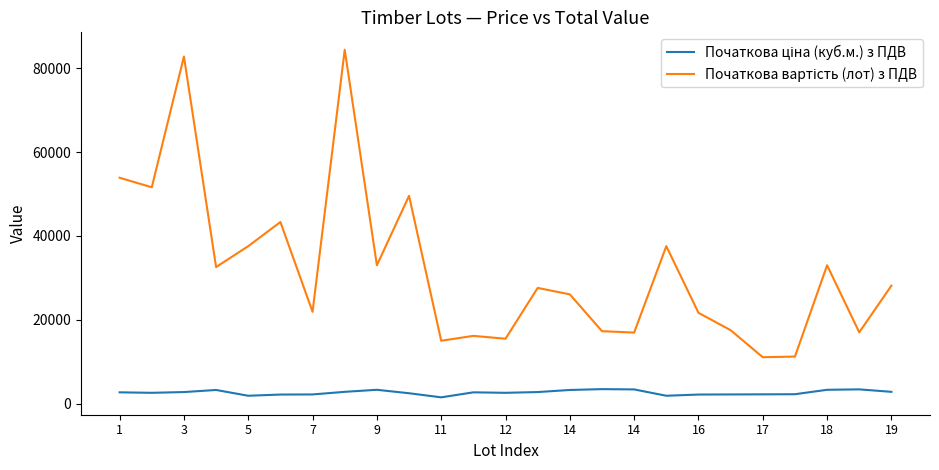

What is the greatest value displayed?

84420